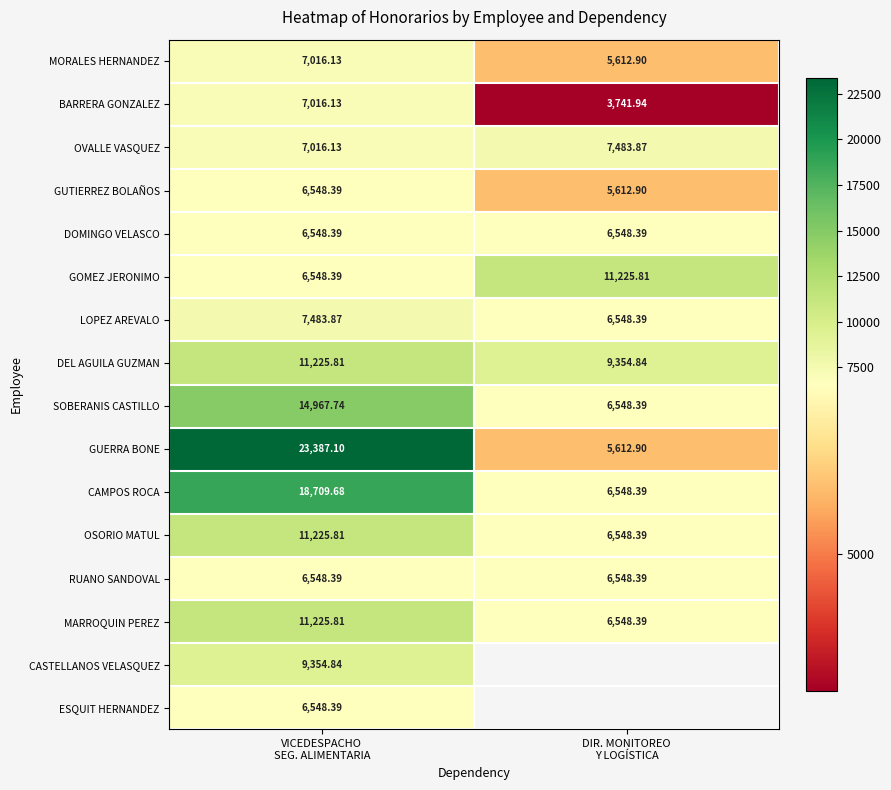

What is the difference between the SOBERANIS CASTILLO values at VICEDESPACHO SEG. ALIMENTARIA and DIR. MONITOREO Y LOGÍSTICA?

8419.3